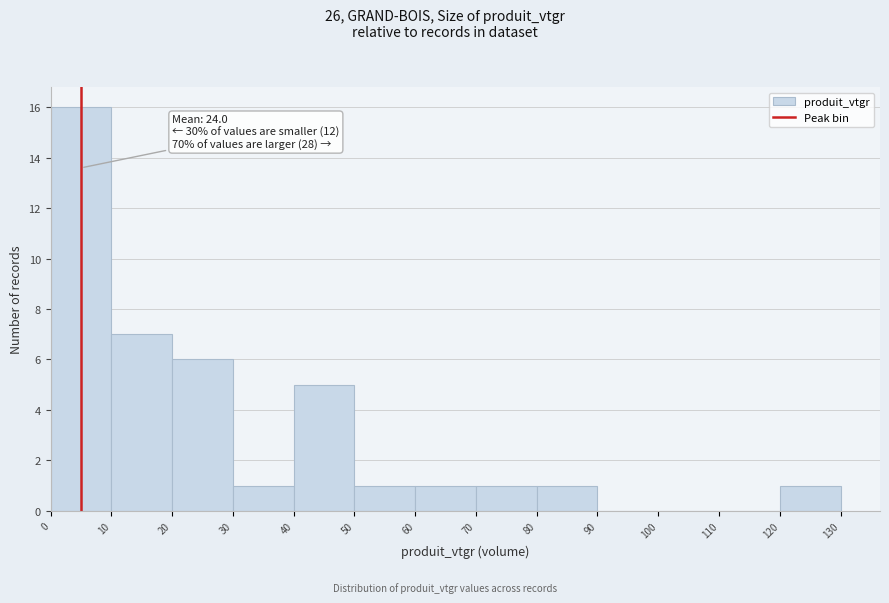

Over which range of the x-axis is the bar tallest?

0 to 10